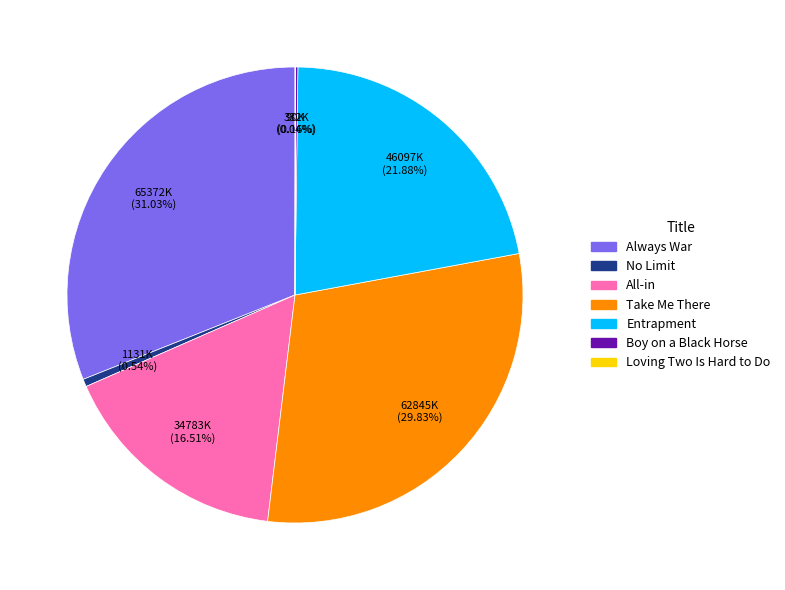

What is the ratio of the value at Always War to the value at No Limit?

57.8